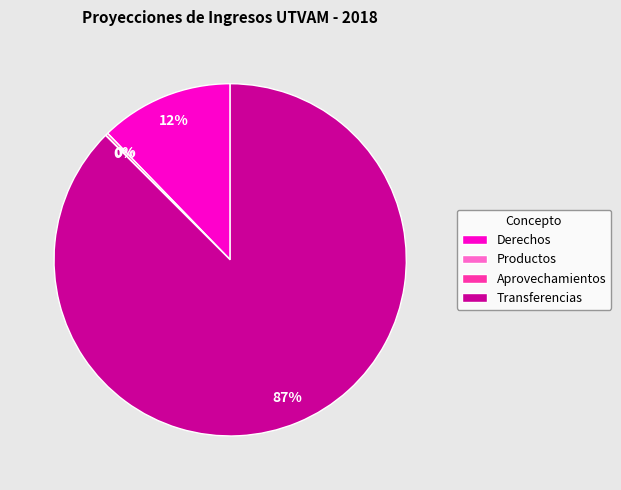

To the nearest percent, what percentage of the pie is Derechos?

12%